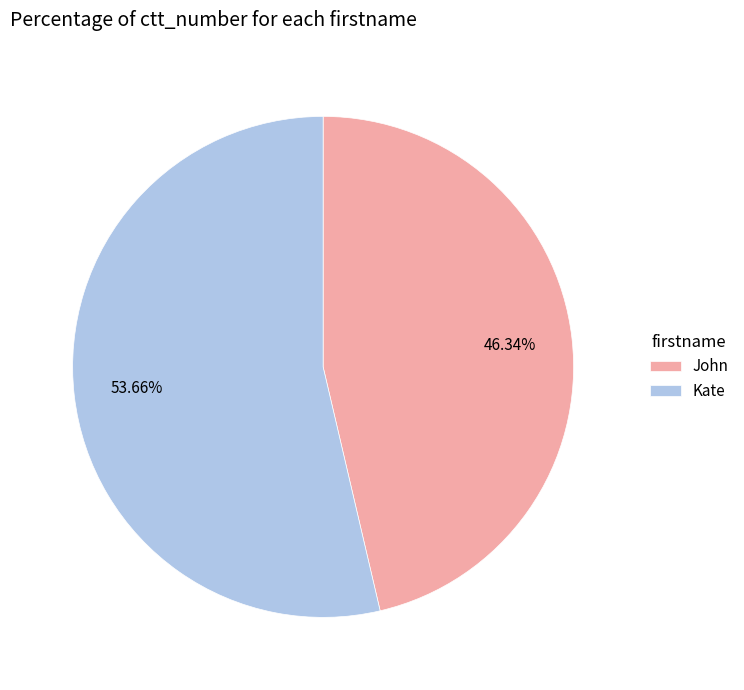

What is the ratio of the value at John to the value at Kate?

0.9